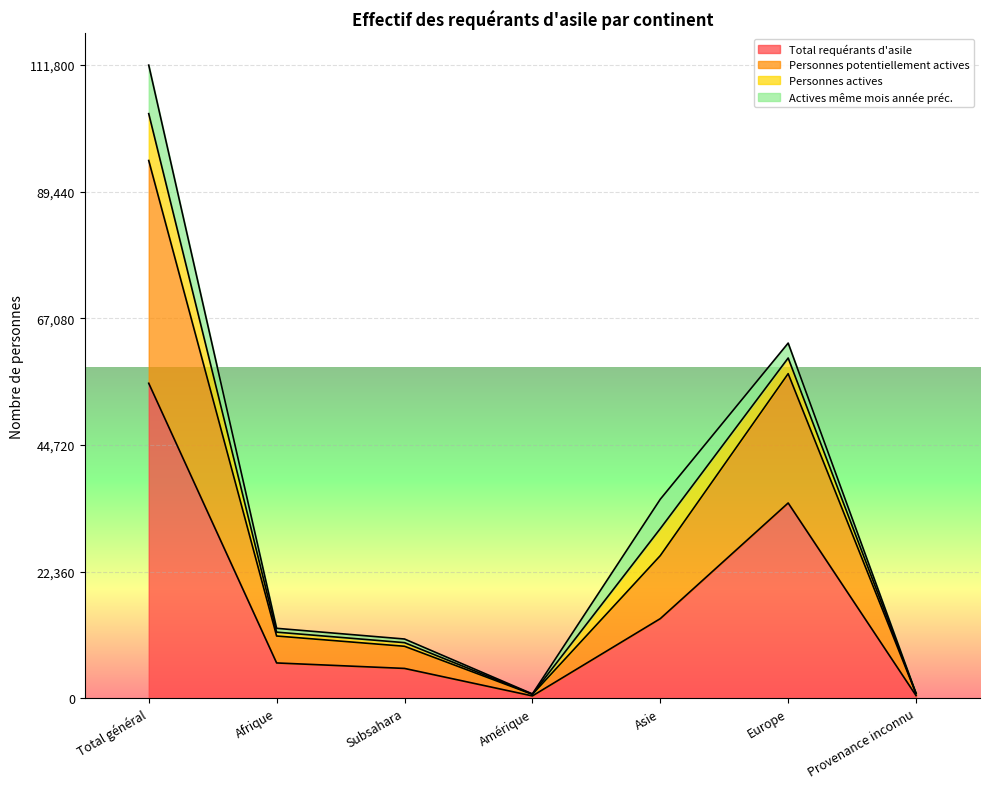

What is the average value of the Personnes potentiellement actives series?

30894